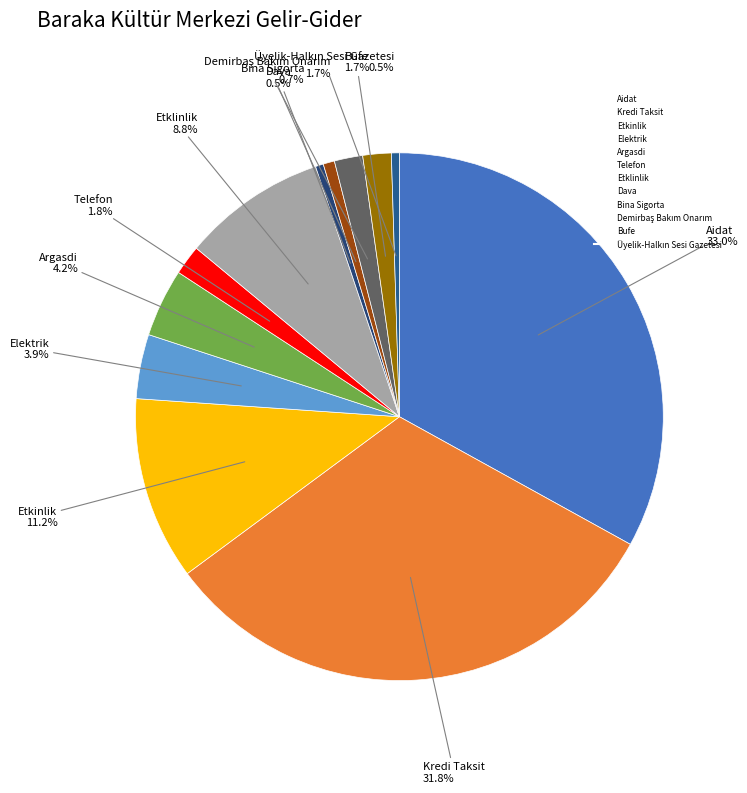

Approximately how many times larger is the value at Elektrik compared to Argasdi?

0.9